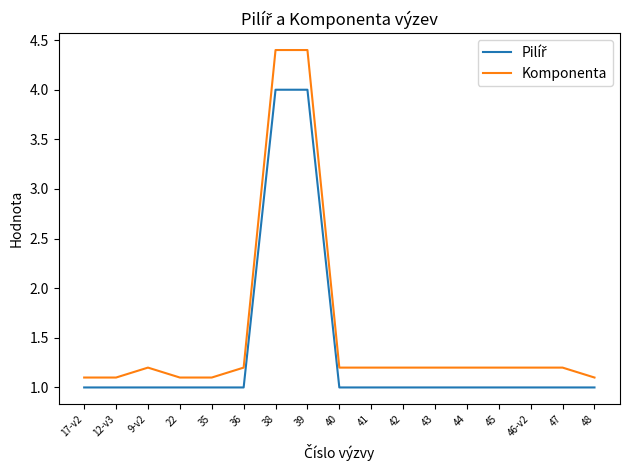

Which series has the largest total across all categories?

Komponenta